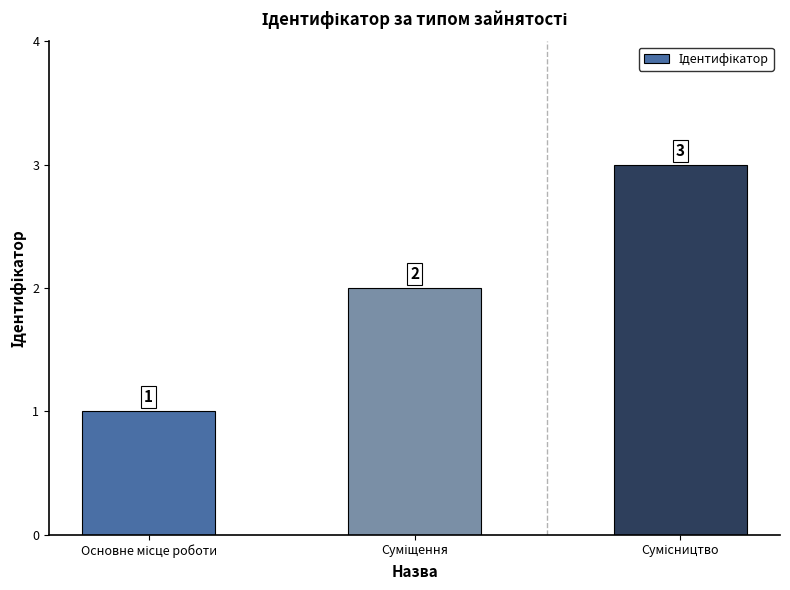

How many bars are there in total?

3